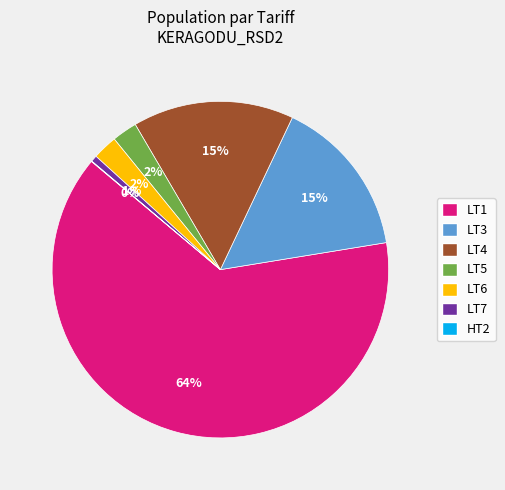

The LT1 slice represents 64% of the pie. True or false?

True